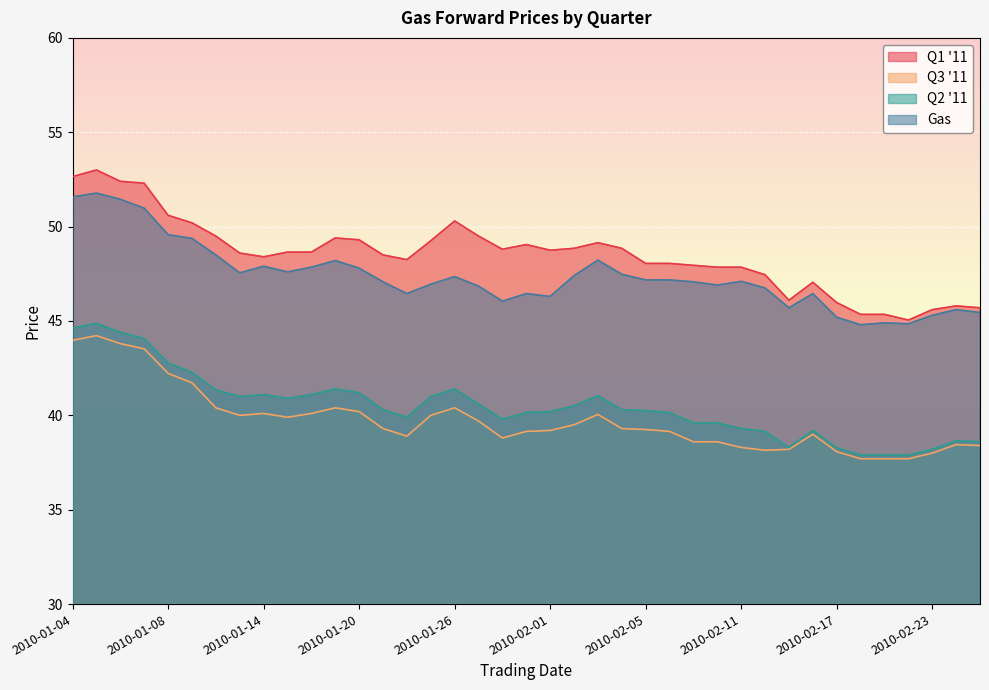

True or false: Gas and Q2 '11 cross at least once.

False